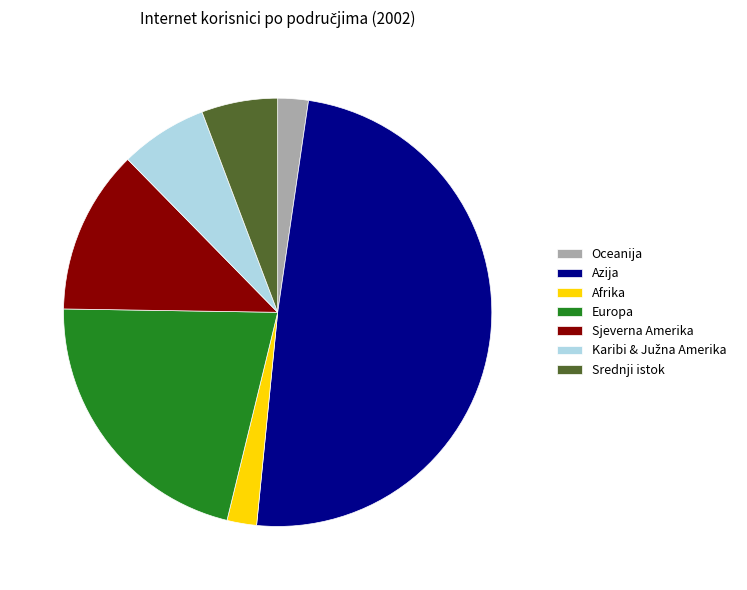

What is the ratio of the value at Azija to the value at Oceanija?

21.4